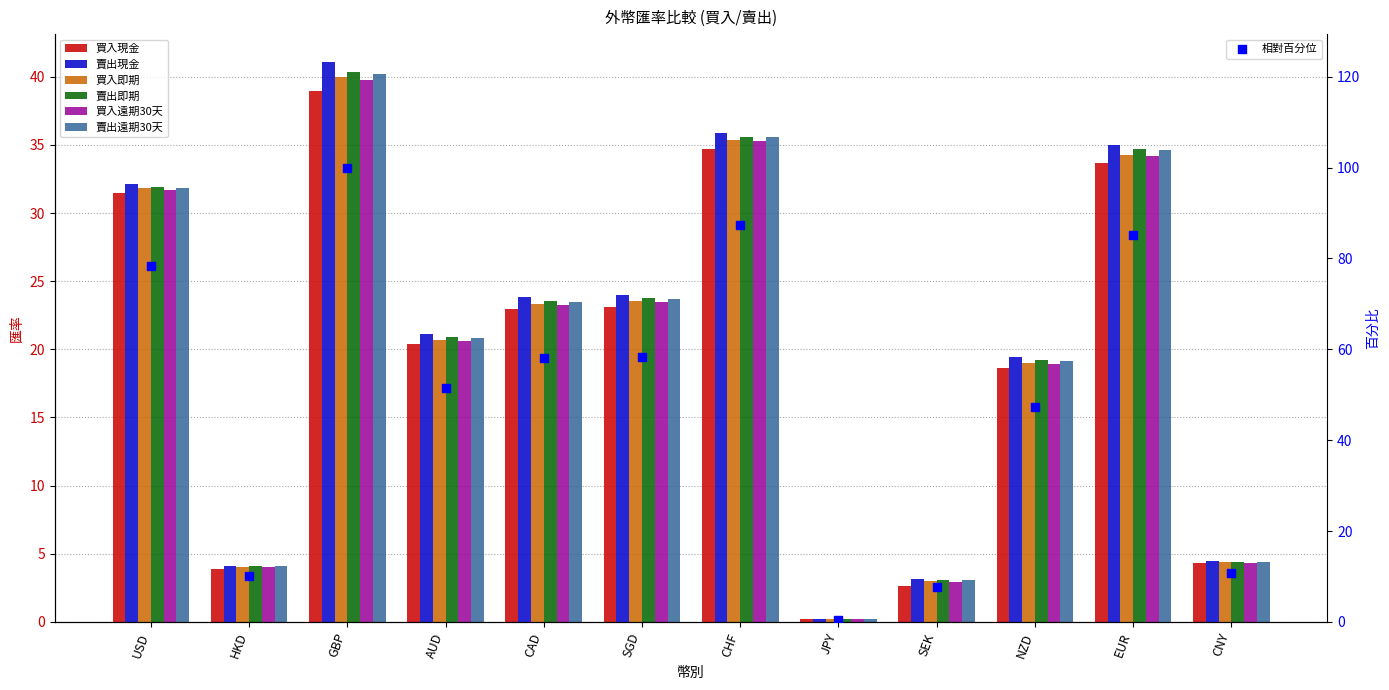

What is the total value across all series at HKD?

24.3